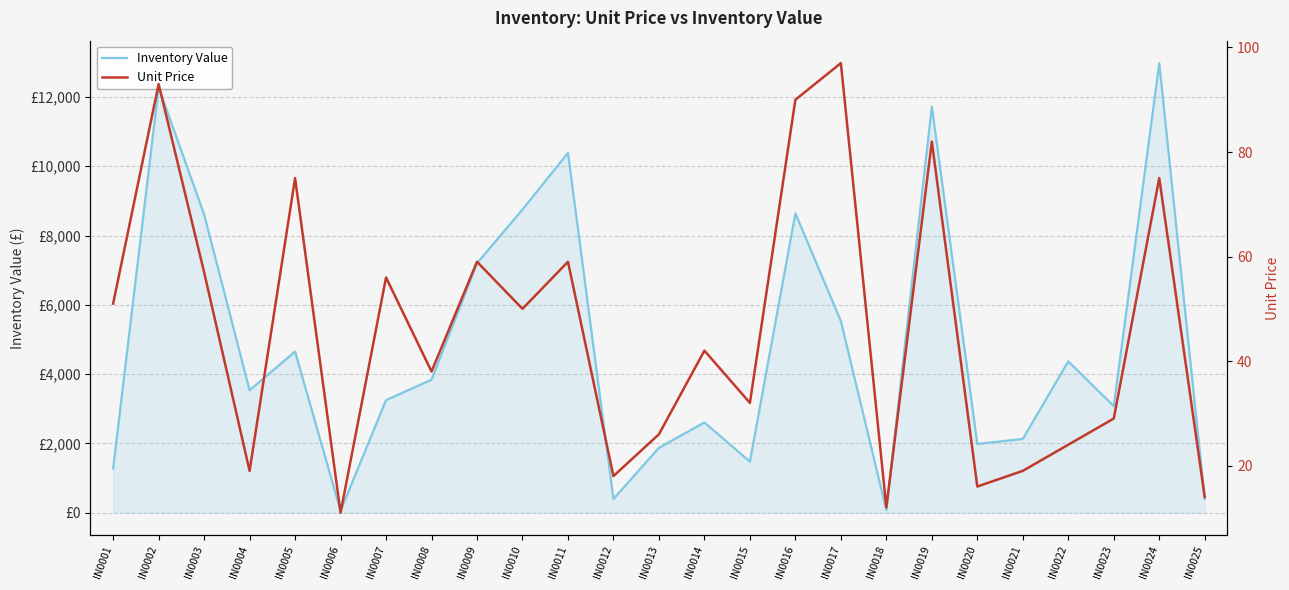

How many lines are shown in the chart?

2